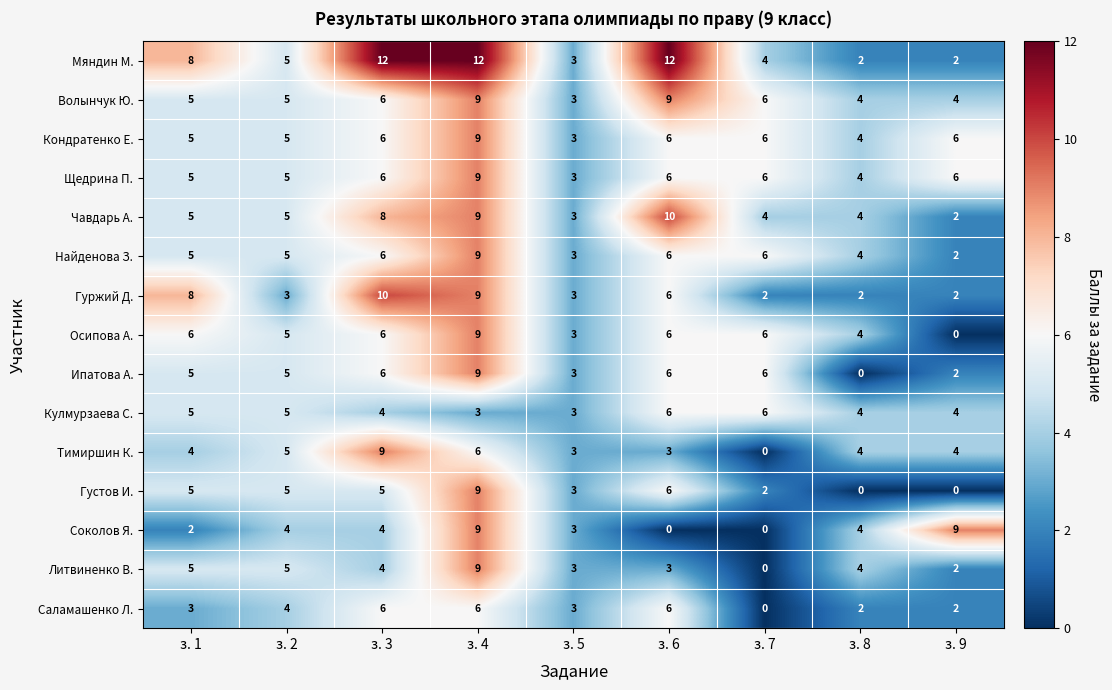

The value of Тимиршин К. at з. 2 is 3. True or false?

False